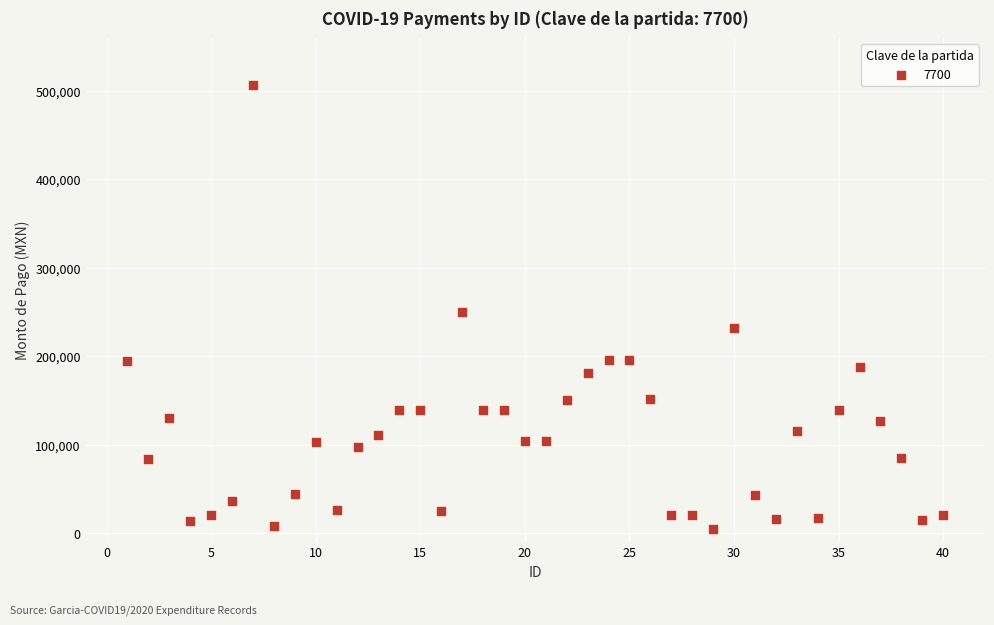

What is the range of X values (max minus min)?

39.0